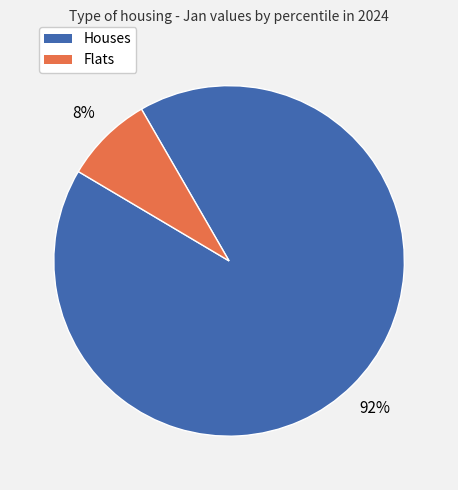

To the nearest percent, what is the difference between the largest and smallest slice percentages?

84%